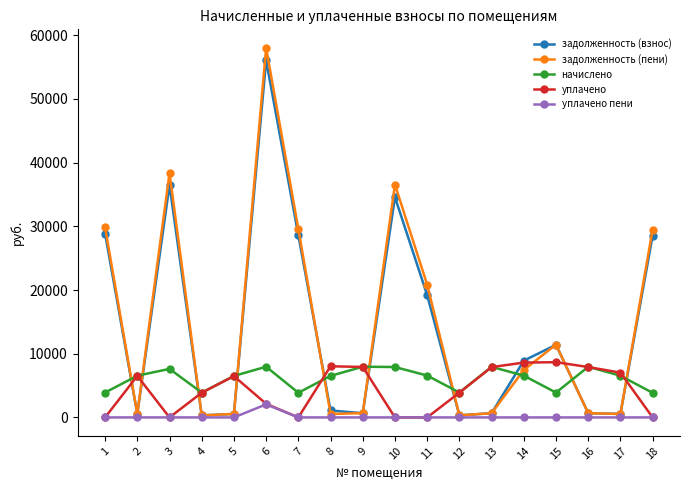

How many intersections are there between задолженность (пени) and начислено?

10